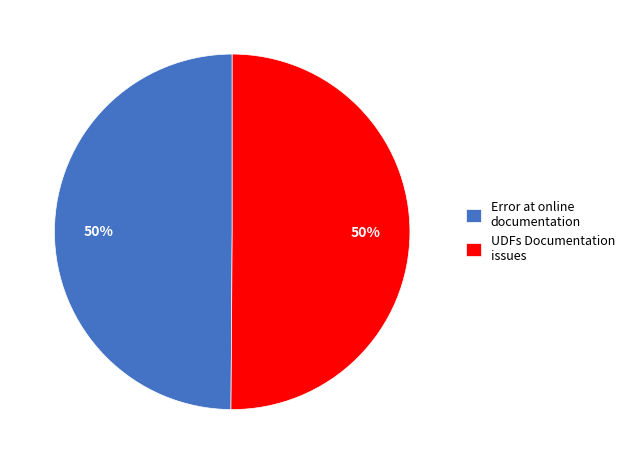

To the nearest percent, what is the combined percentage of Error at online documentation and UDFs Documentation issues?

100%